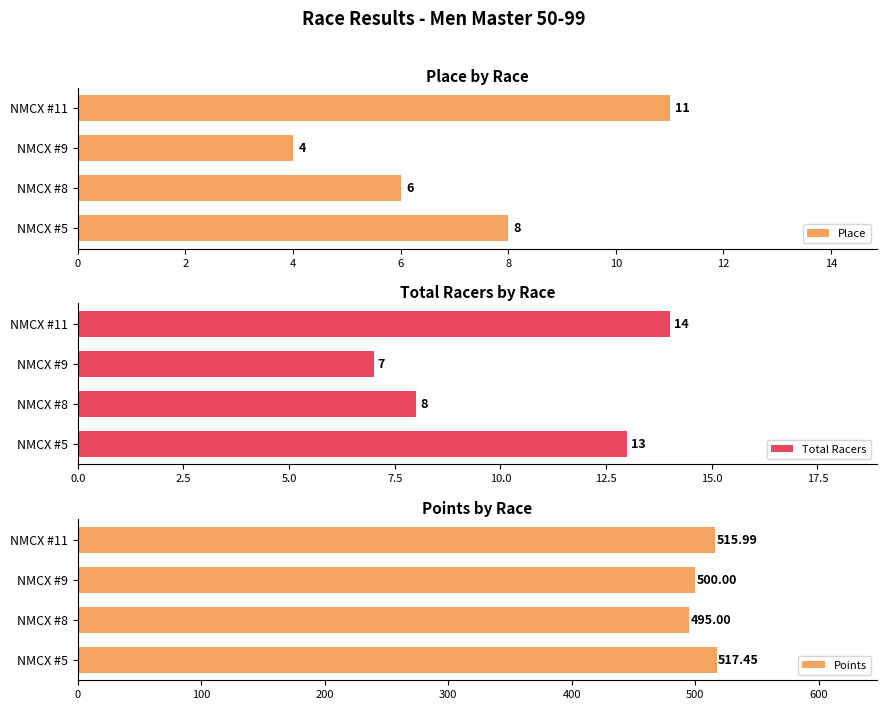

At which category is the sum across all series the highest?

6